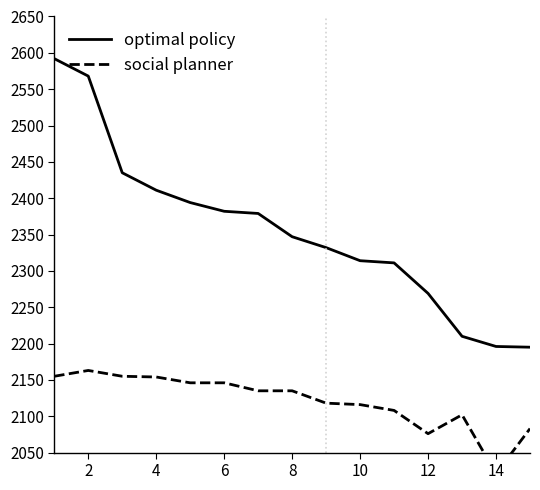

What are all the series names shown in the legend?

optimal policy, social planner